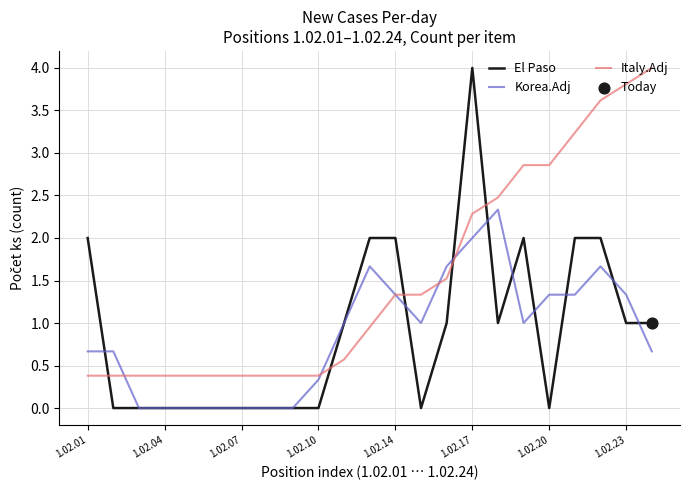

Which series has the largest total across all categories?

Italy.Adj